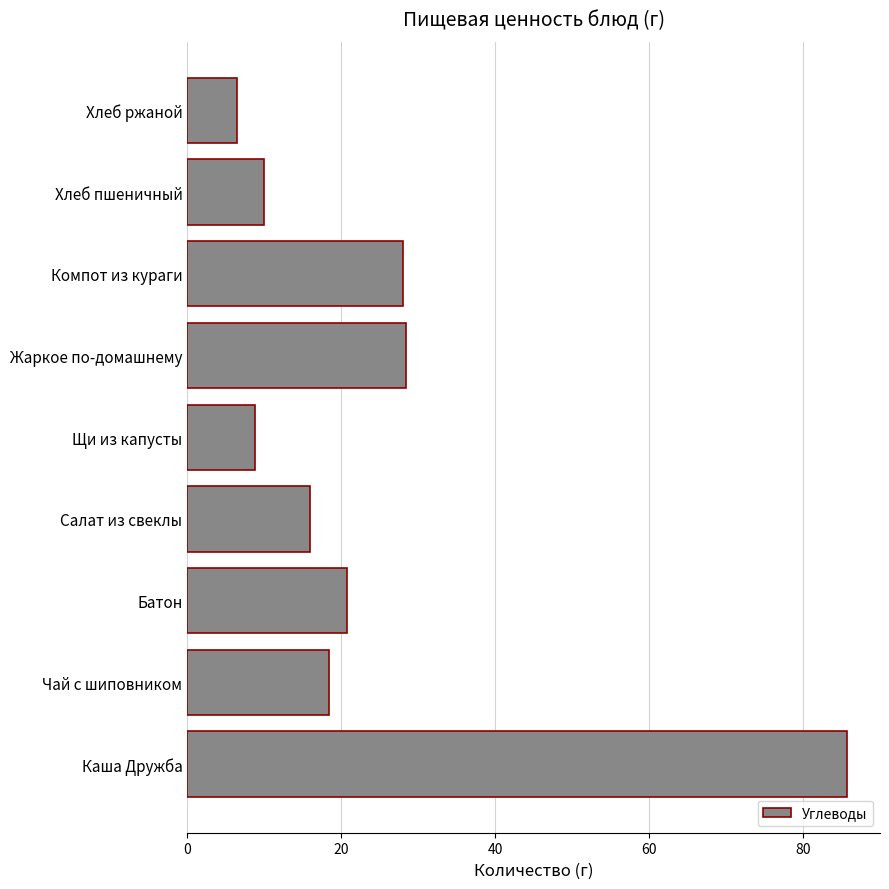

How many bars are there in total?

9